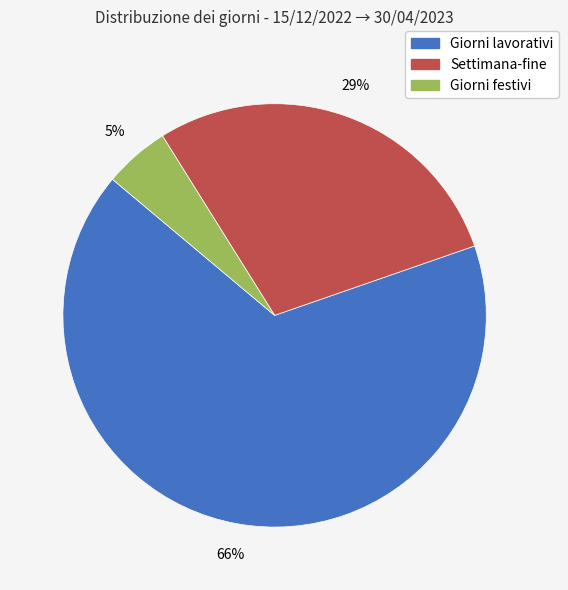

What percentage is the Giorni lavorativi slice, to the nearest percent?

66%